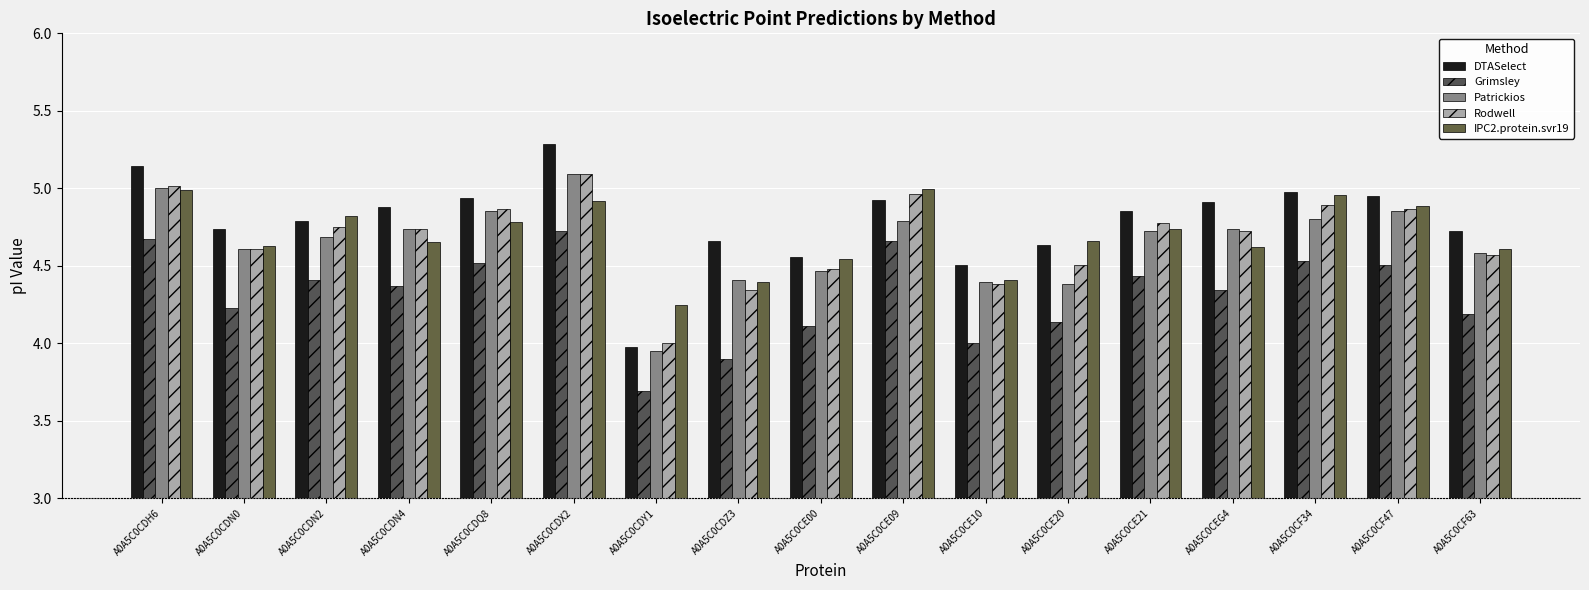

What are all the series names shown in the legend?

DTASelect, Grimsley, Patrickios, Rodwell, IPC2.protein.svr19